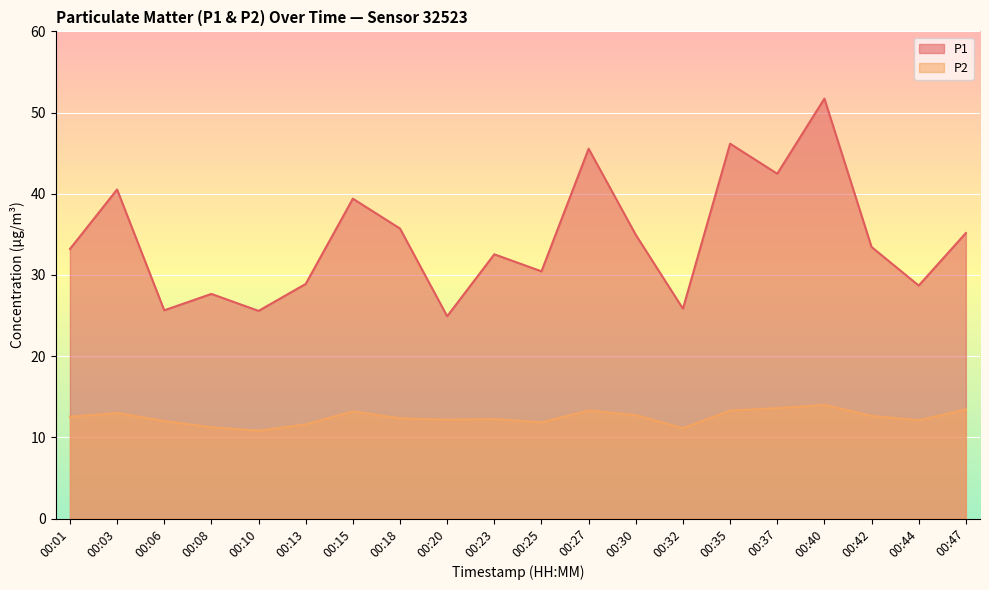

What is the maximum value for P1?

51.7